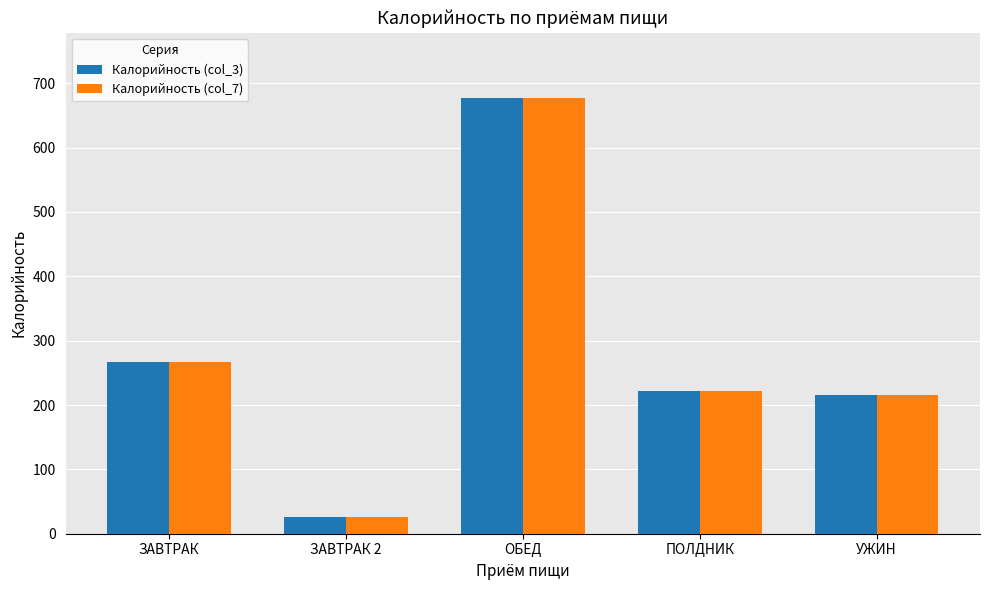

At which label is Калорийность (col_3) closest to 351?

ЗАВТРАК